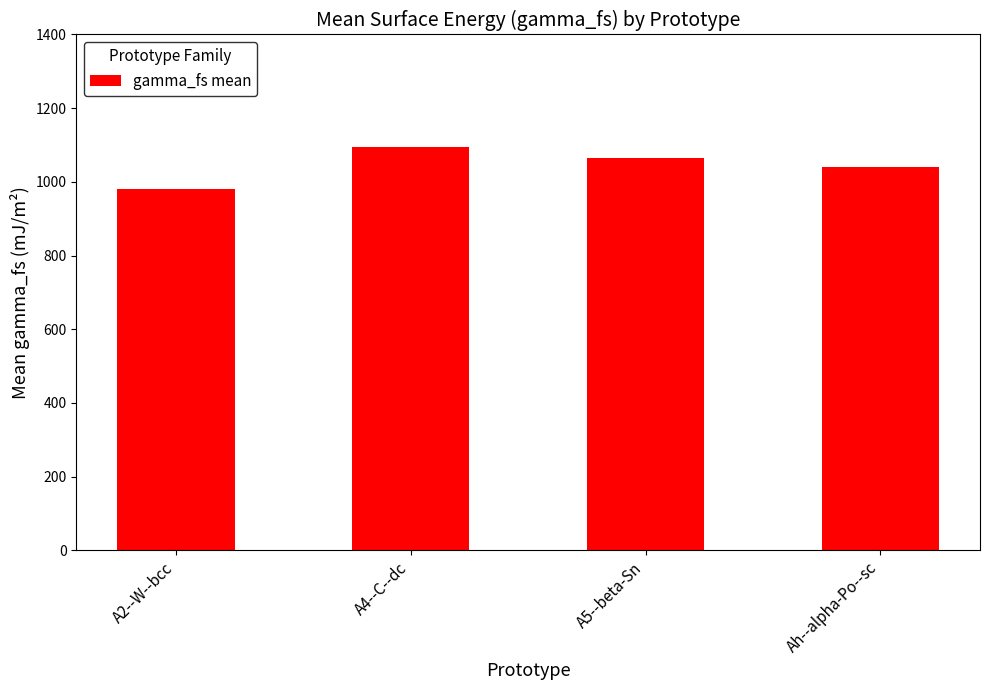

What position from the left is Ah--alpha-Po--sc?

4